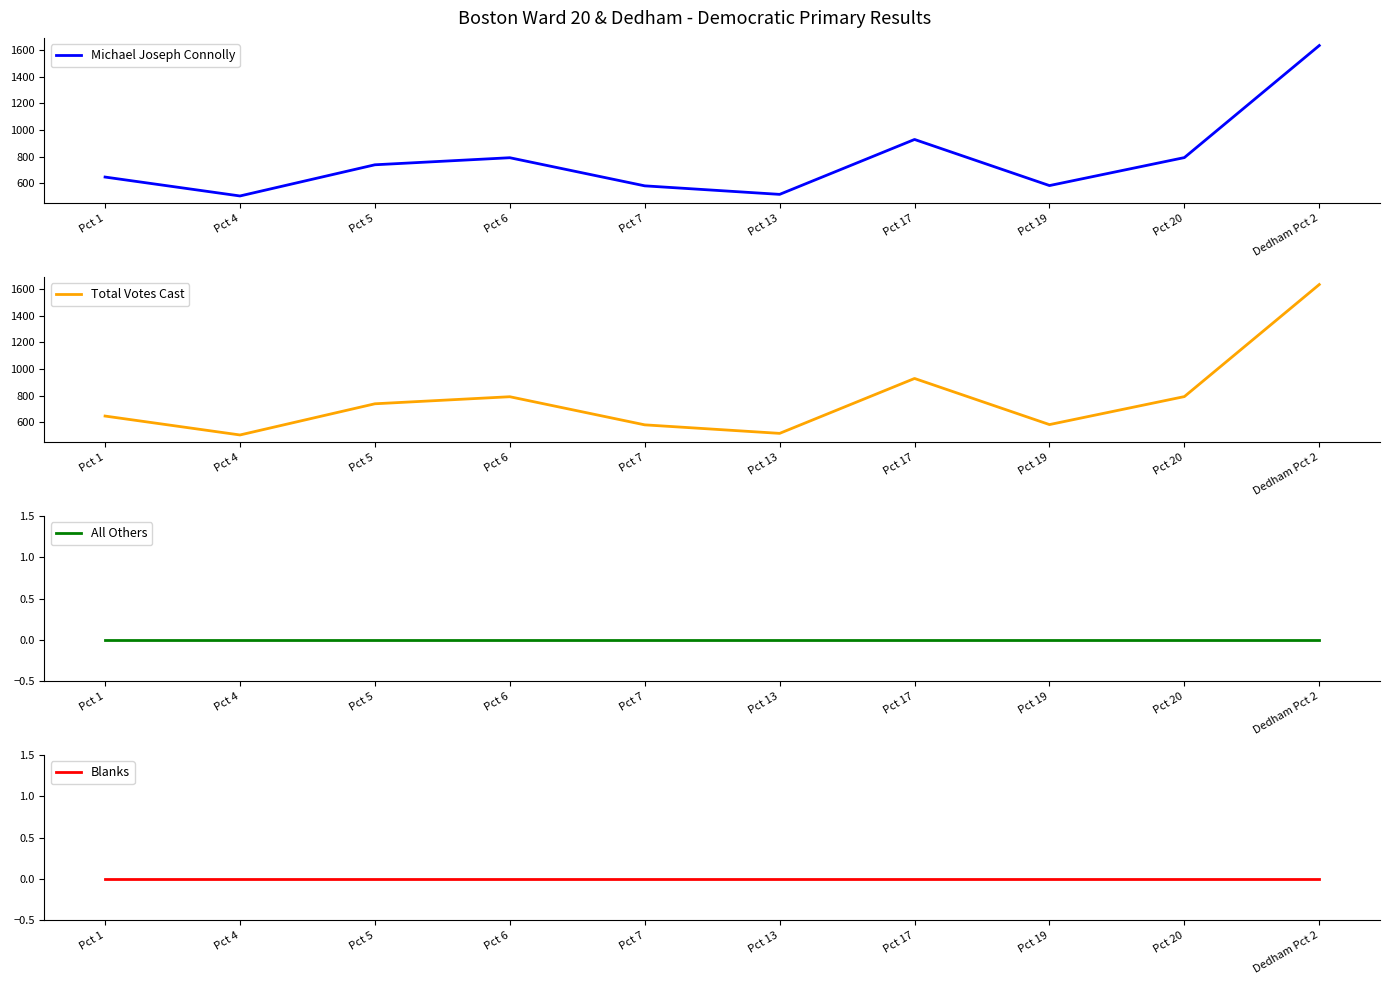

Which label corresponds to the smallest value in the chart?

Pct 1